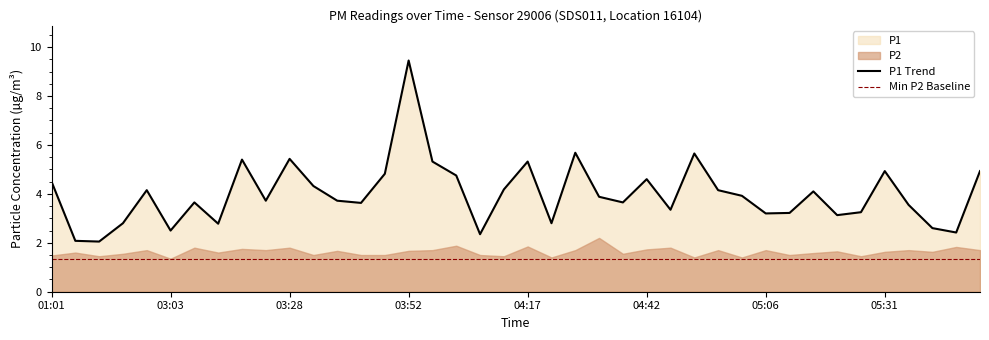

What is the sum of all values?

159.9